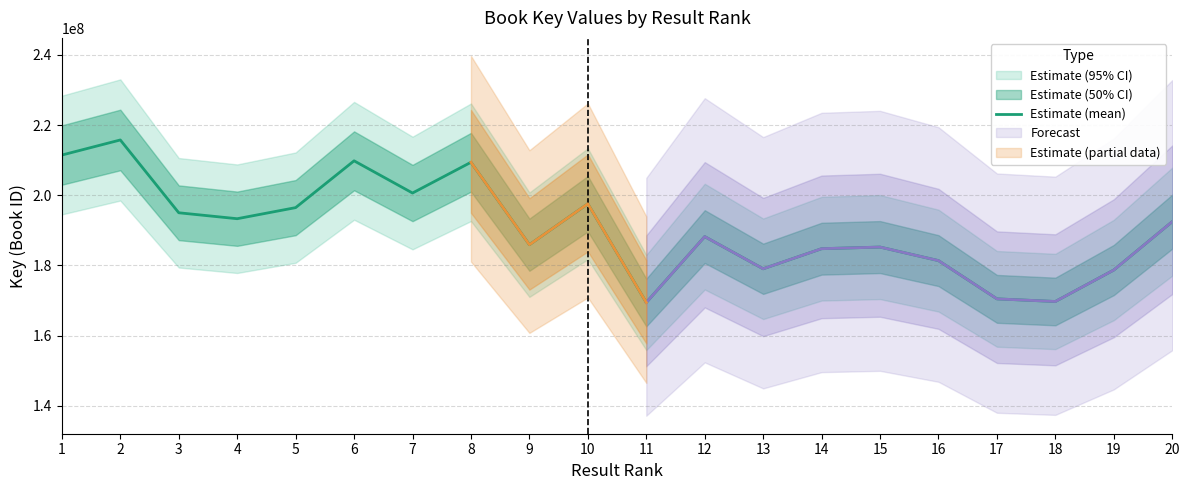

Between 16 and 2, which is larger?

2